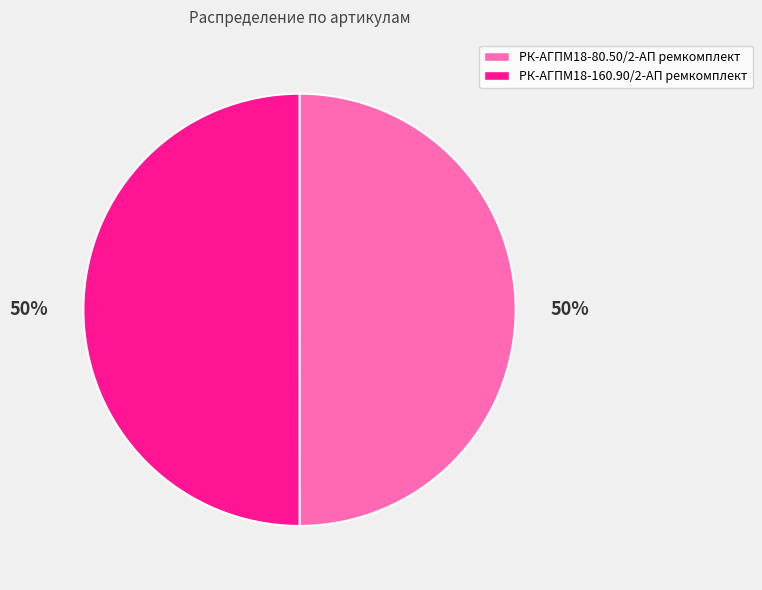

Is it true that РК-АГПМ18-80.50/2-АП ремкомплект is 65% of the pie?

False